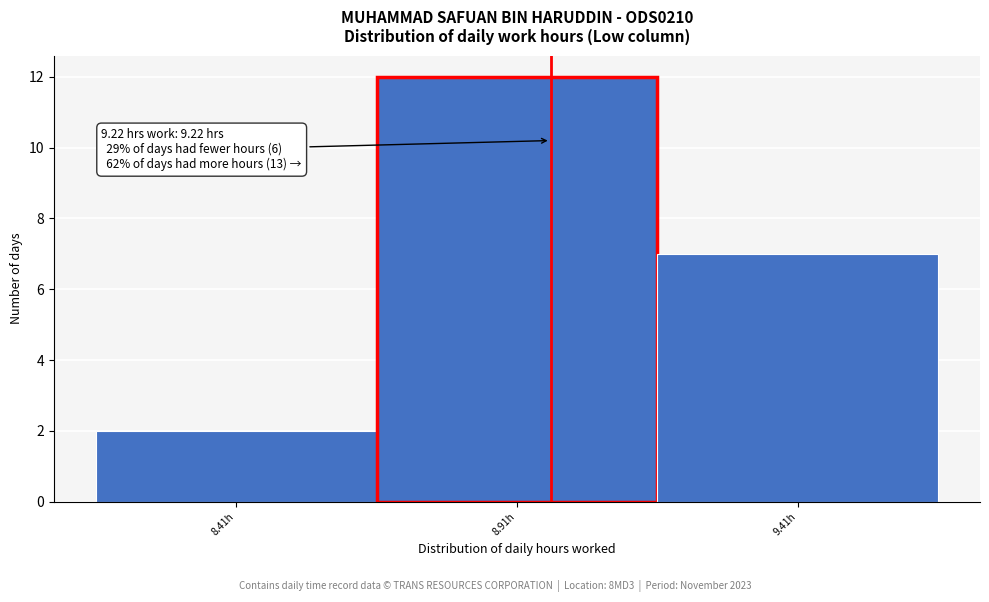

Reading right to left, list all the values displayed in this chart.

7	12	2